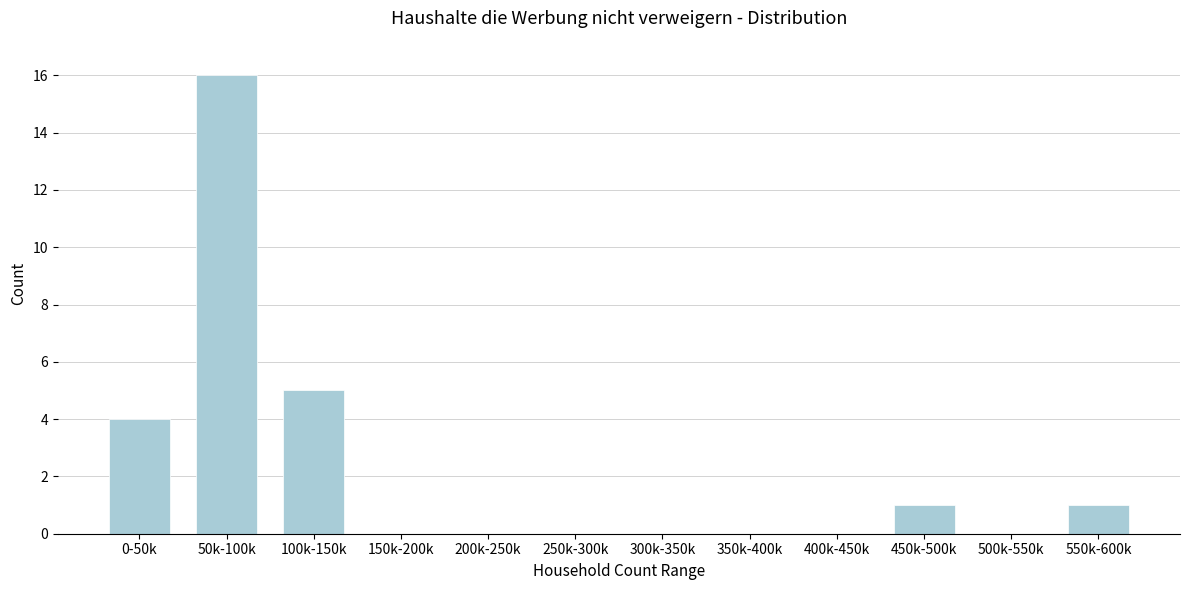

Reading left to right, what are all the values shown in this chart?

0-50k=4	50k-100k=16	100k-150k=5	150k-200k=0	200k-250k=0	250k-300k=0	300k-350k=0	350k-400k=0	400k-450k=0	450k-500k=1	500k-550k=0	550k-600k=1